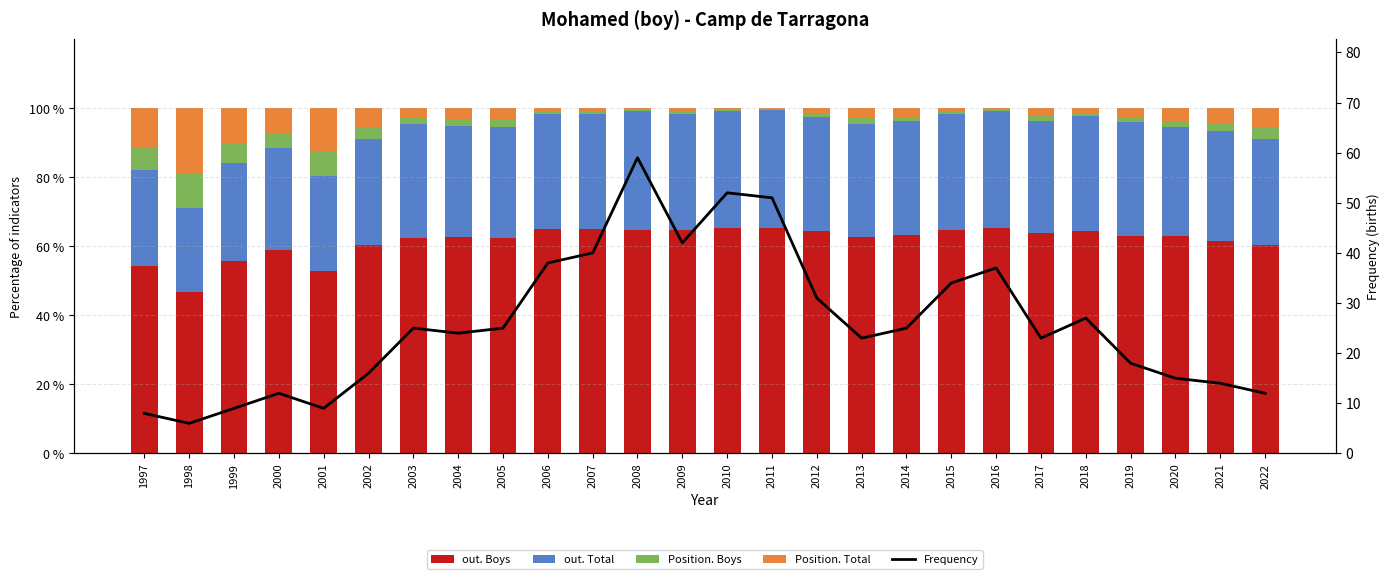

What is the sum of the out. Boys values at 1997 and 2018?

118.9